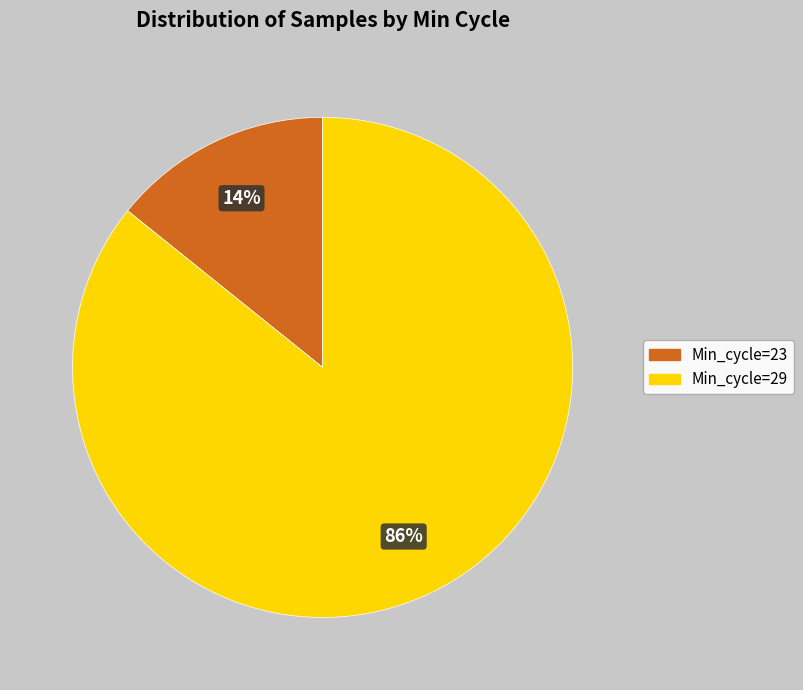

Is there a majority slice in this chart?

Yes